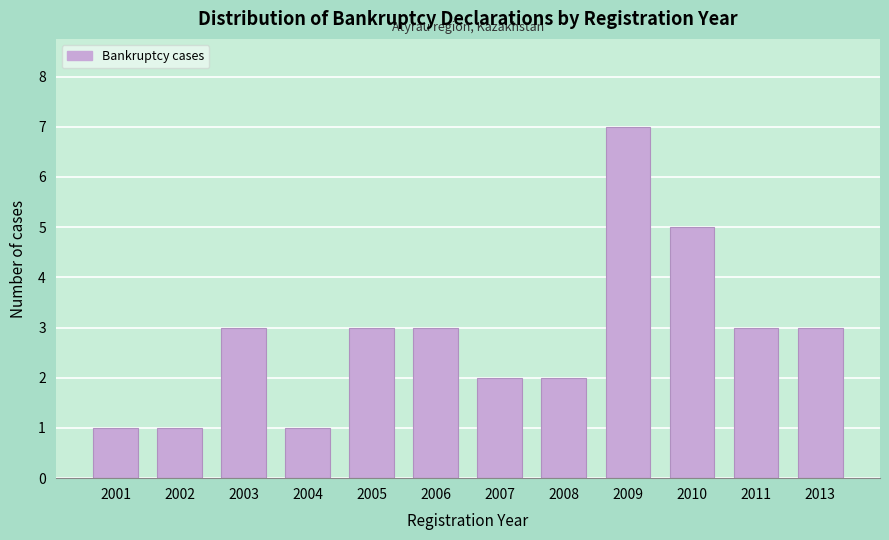

Reading right to left, extract all data points from this chart.

2013=3	2011=3	2010=5	2009=7	2008=2	2007=2	2006=3	2005=3	2004=1	2003=3	2002=1	2001=1